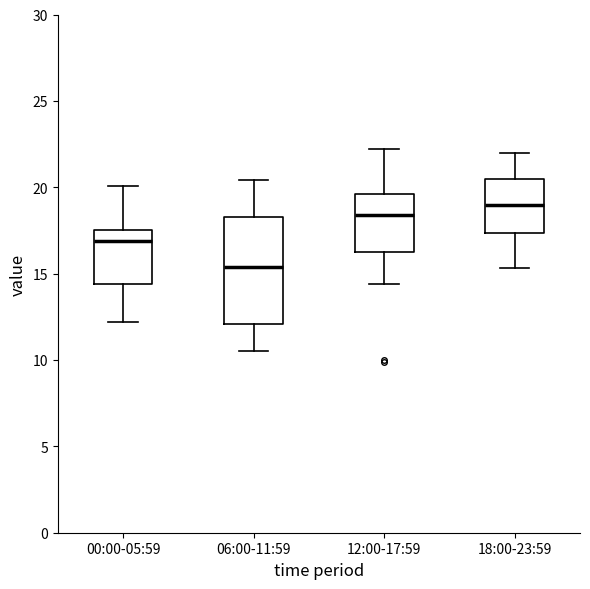

Which box is the tallest, from its lower edge to its upper edge?

06:00-11:59